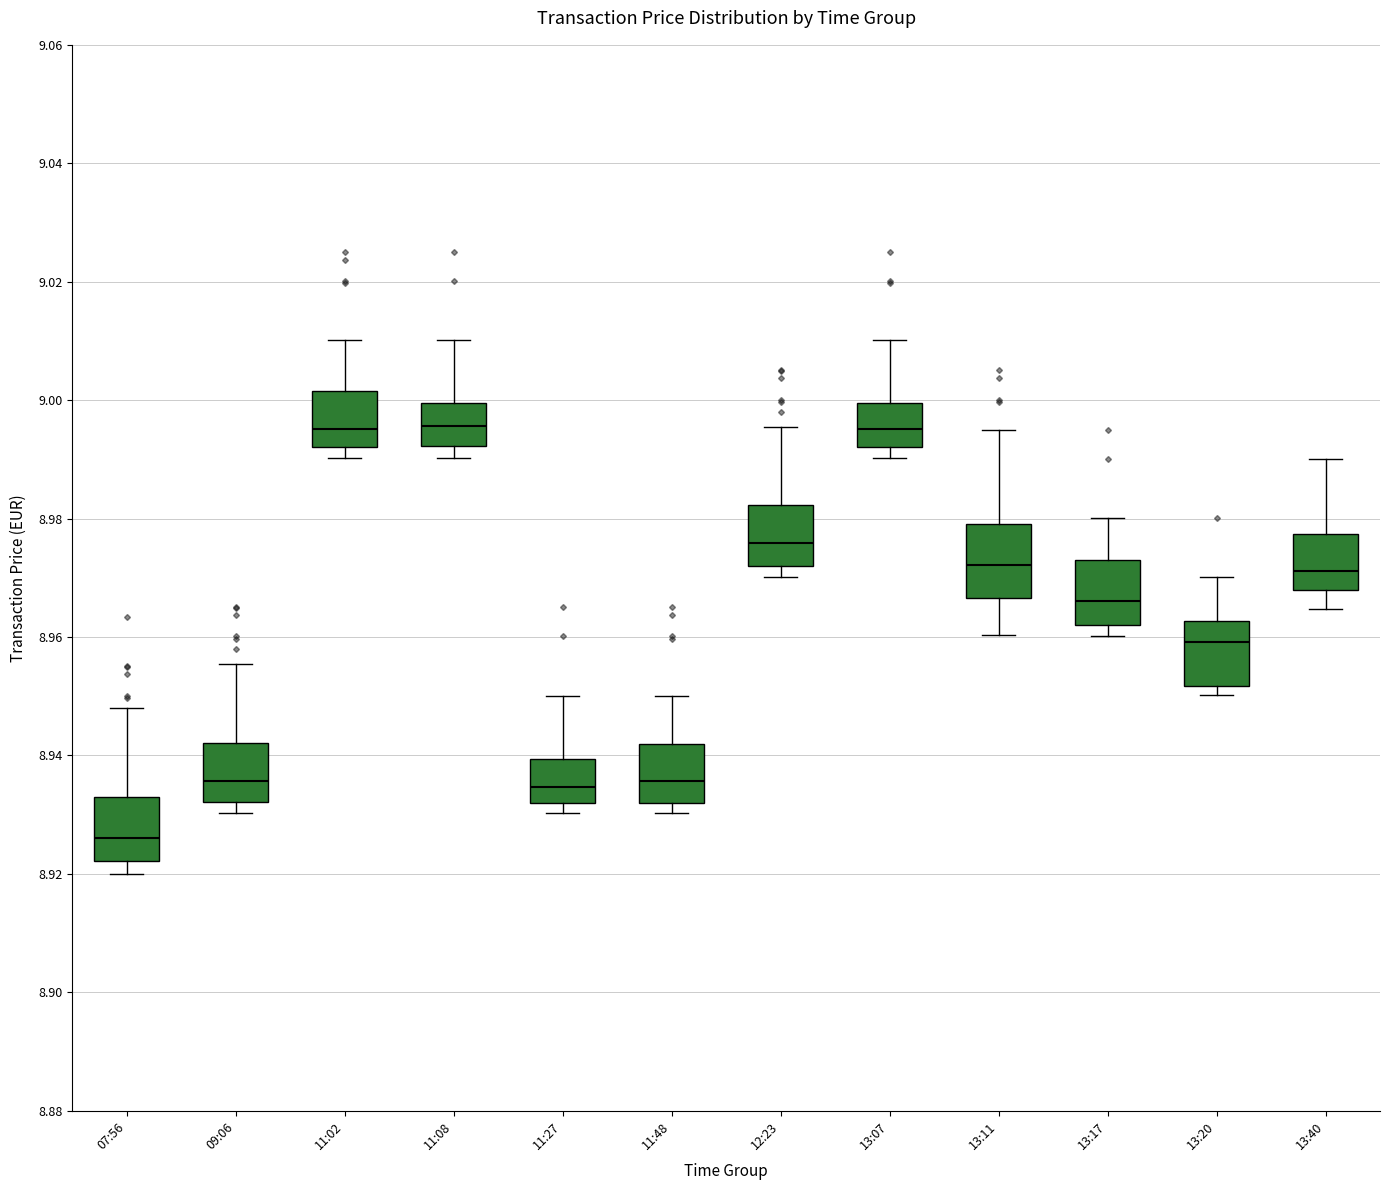

Where does the median line of the box for 13:11 sit on the y-axis? The values are not printed on the chart, so give them approximately, as read against the axis.

8.972